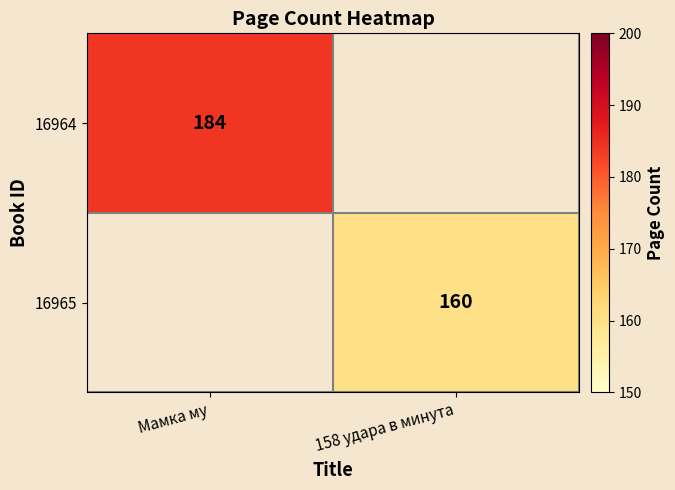

The 16964 series shows 298 at Мамка му. True or false?

False